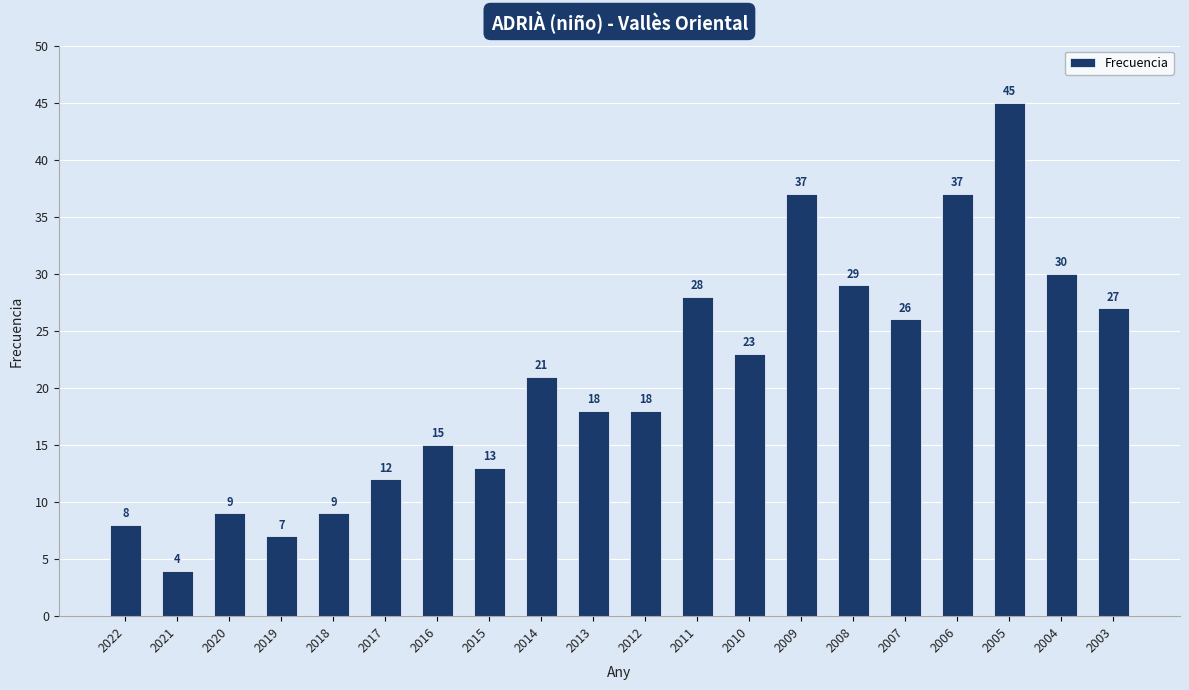

What is the ratio of the value at 2007 to the value at 2015?

2.0